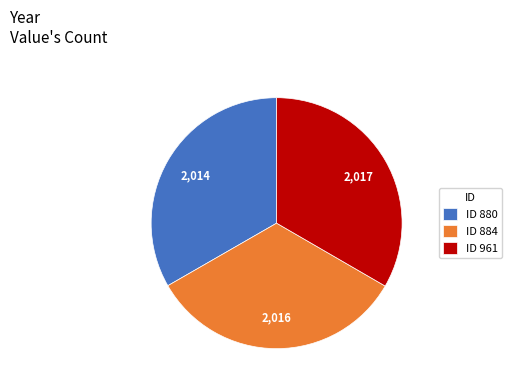

True or false: ID 884 accounts for 47% of the total.

False